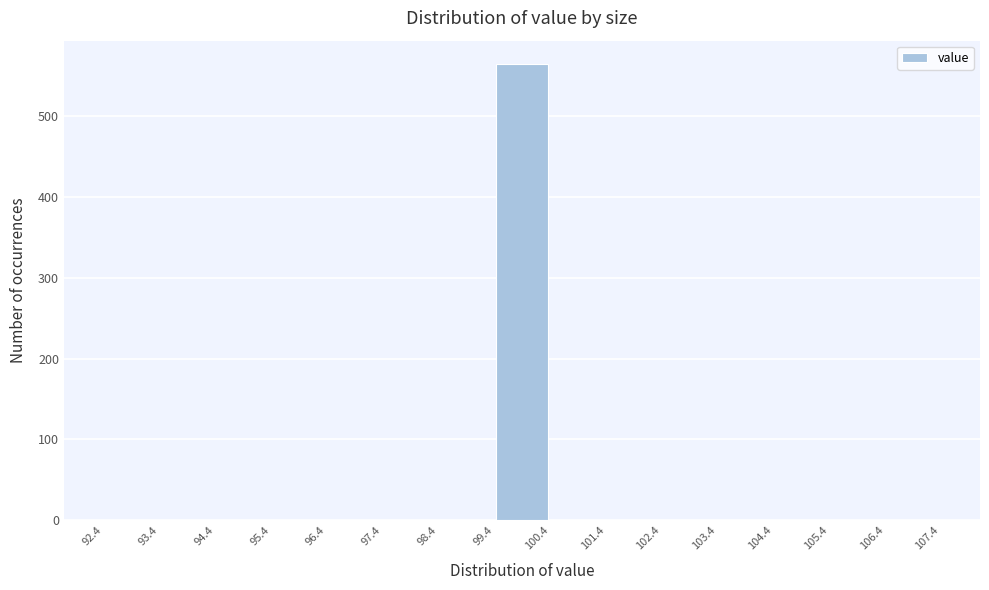

How tall is the bar that spans 99.4 to 100.4 on the x-axis? The values are not printed on the chart, so give them approximately, as read against the axis.

570